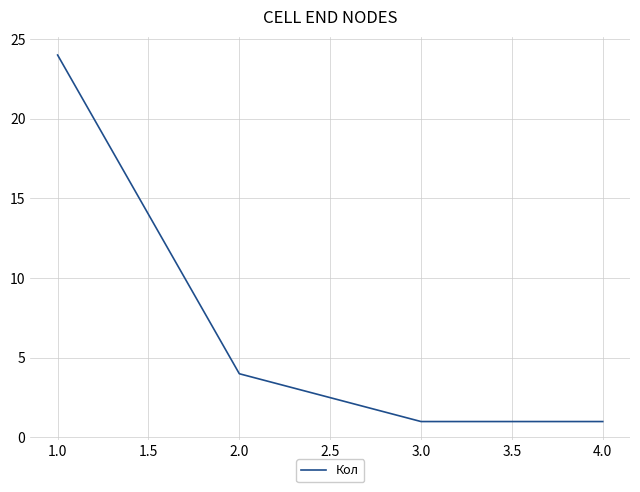

How many lines are shown in the chart?

1